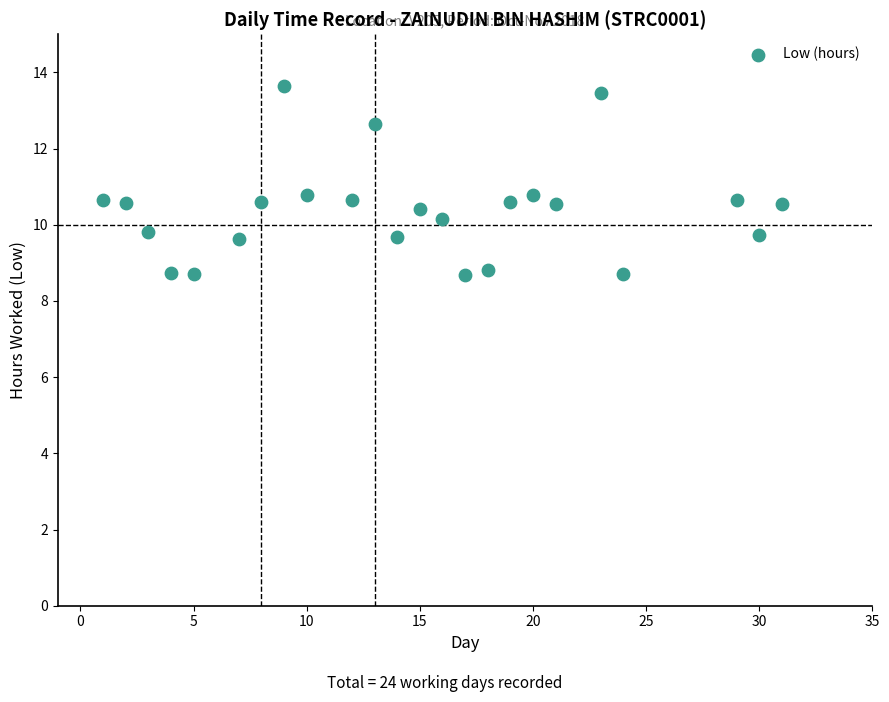

What is the range of X values (max minus min)?

30.0